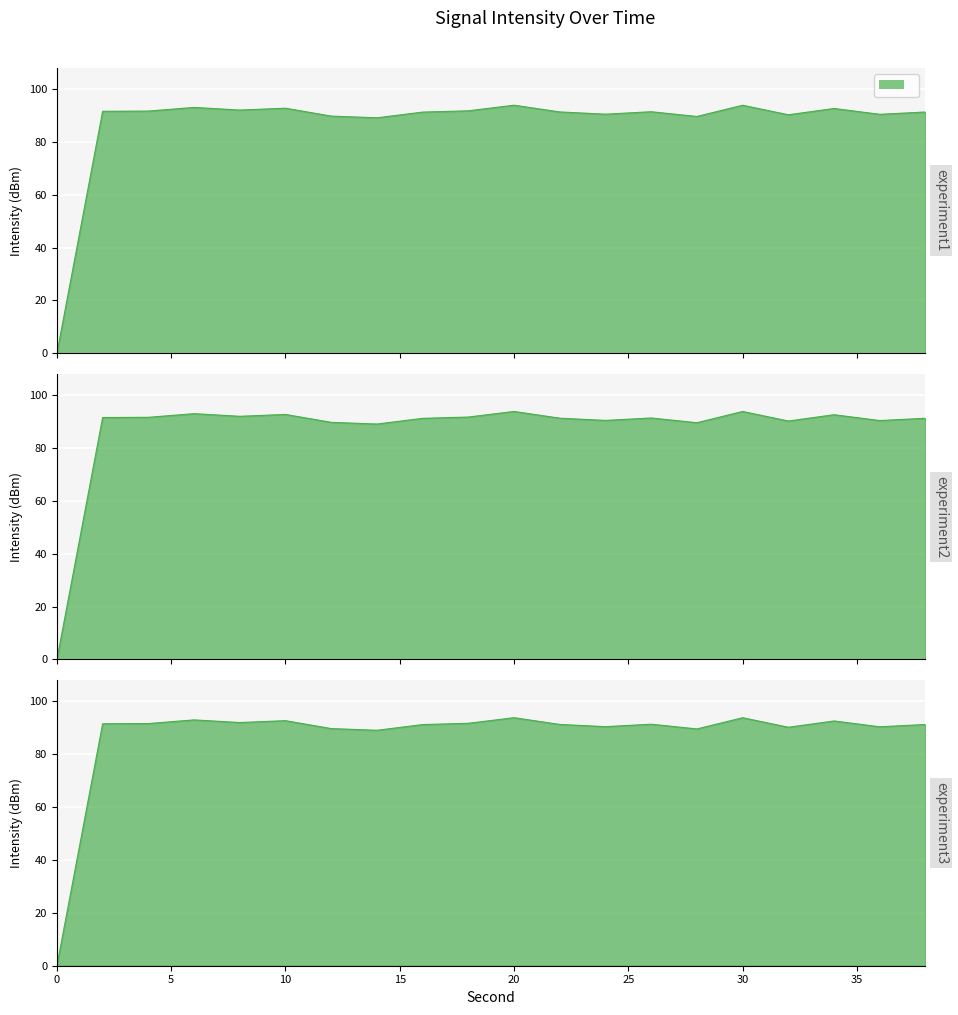

How many interior local valleys (lower than both neighbors) does the data have?

6